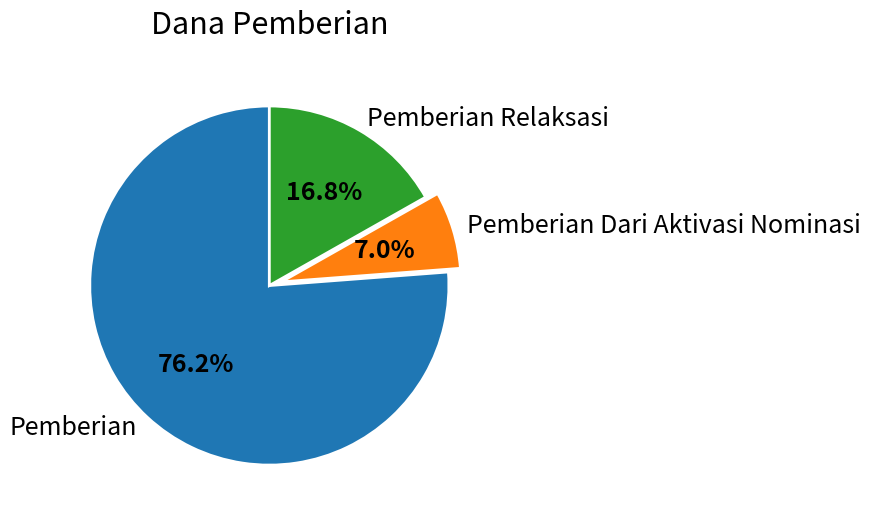

What is the smallest slice in the pie chart?

Pemberian Dari Aktivasi Nominasi